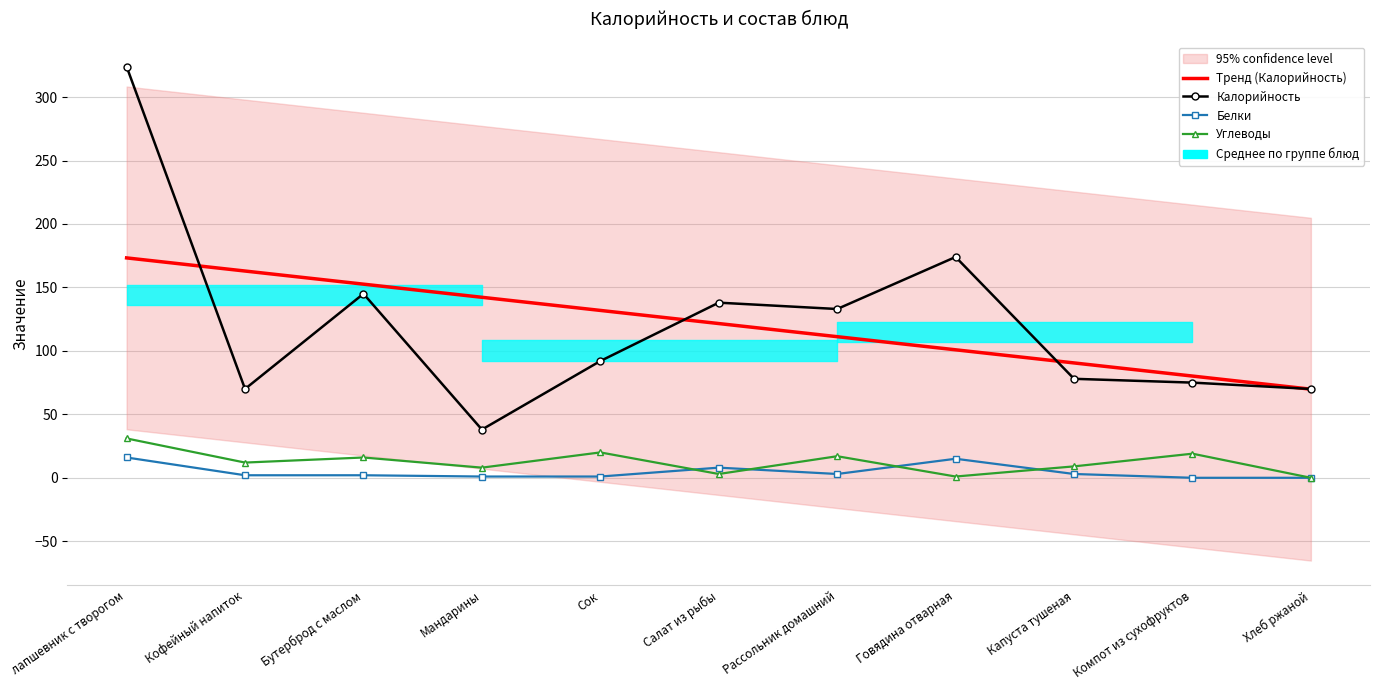

True or false: Тренд (Калорийность) has a value of 80.2 at Компот из сухофруктов.

True